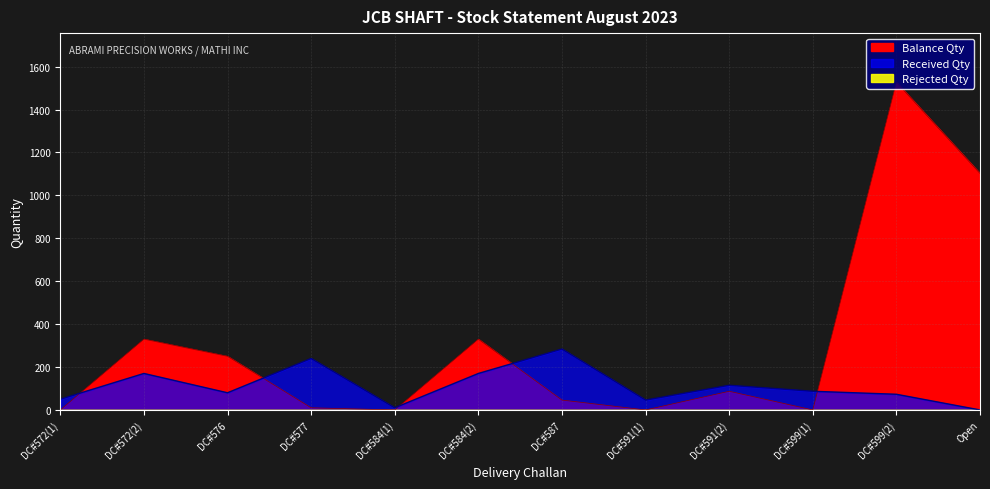

How many values are above zero?

8